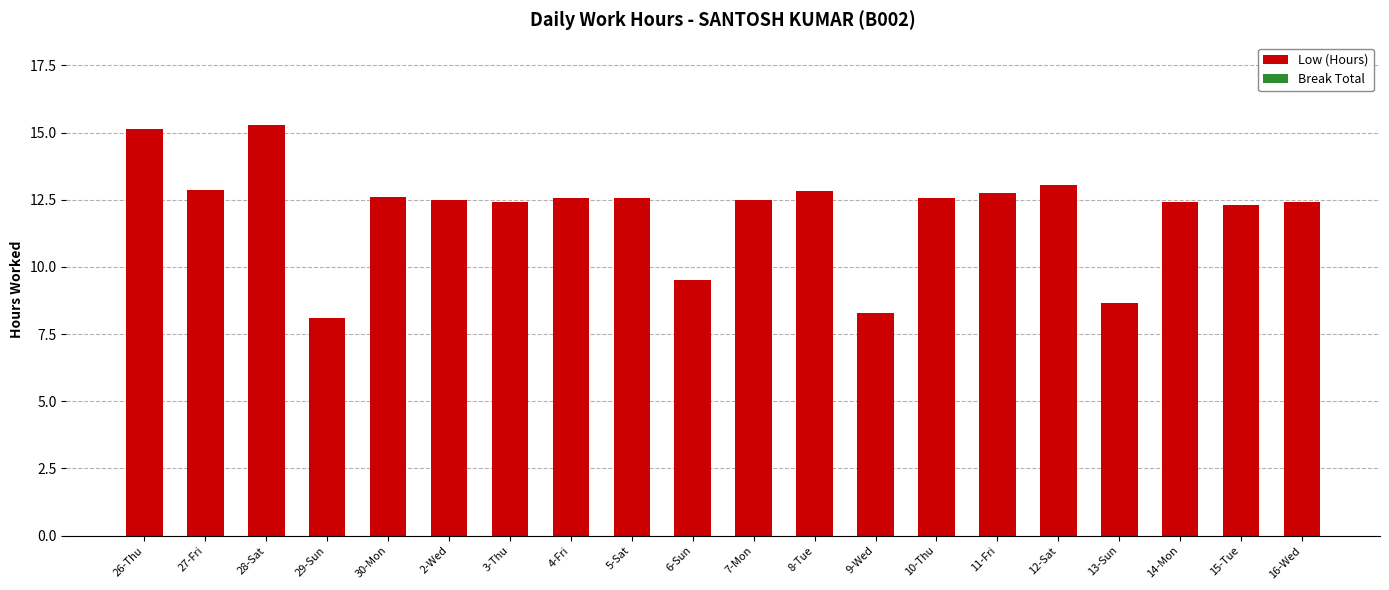

What is the maximum value shown in the chart?

15.3